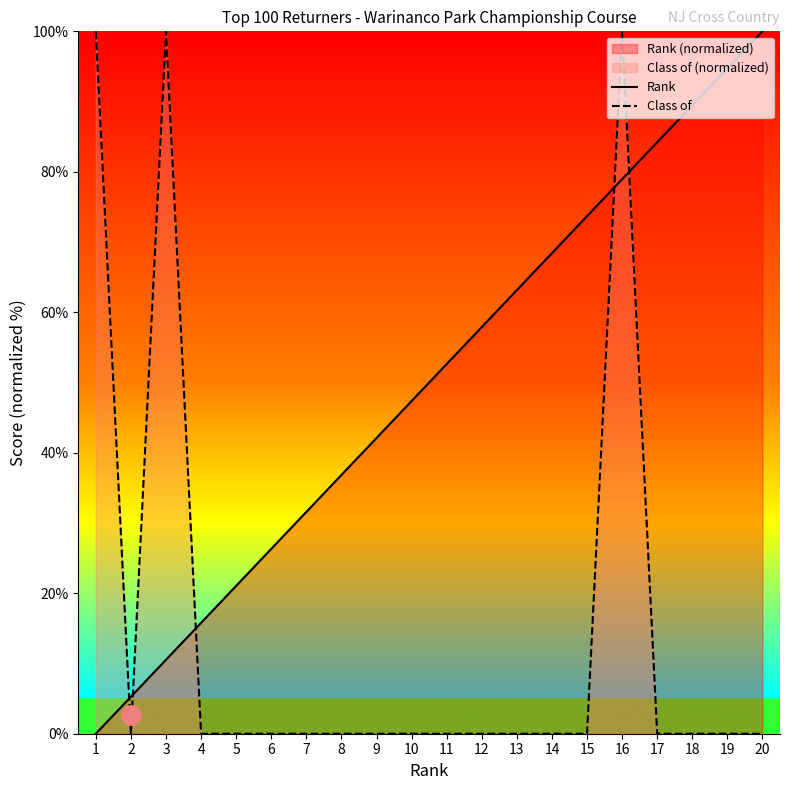

Rank the series by their average value, from highest to lowest.

Rank, Class of